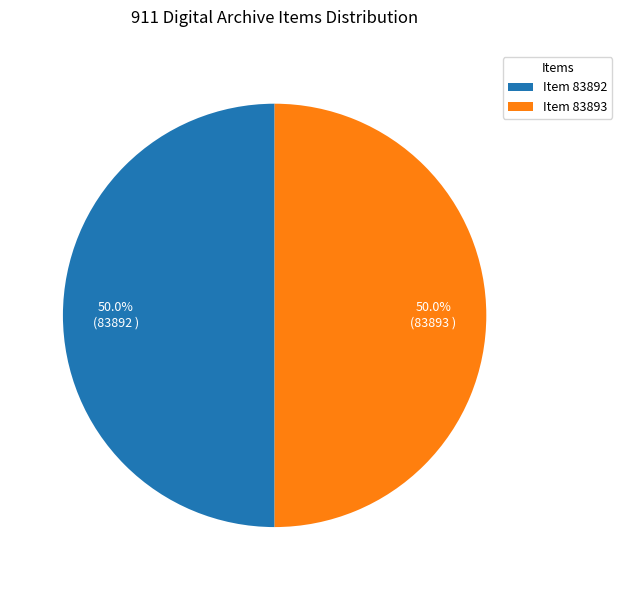

What is the ratio of the value at Item 83893 to the value at Item 83892?

1.0